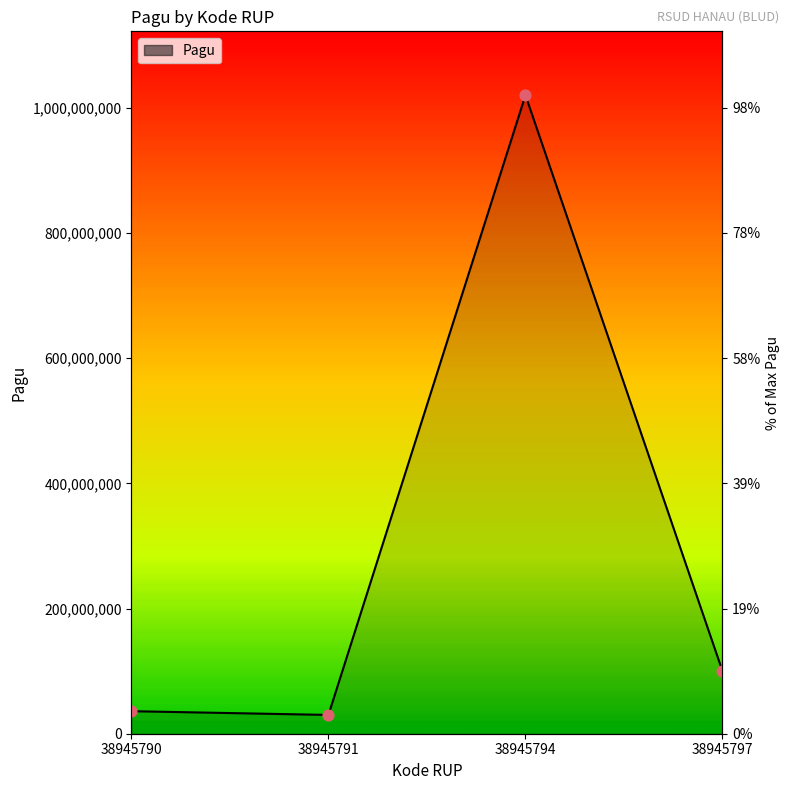

What is the ratio of the value at 38945794 to the value at 38945797?

10.2